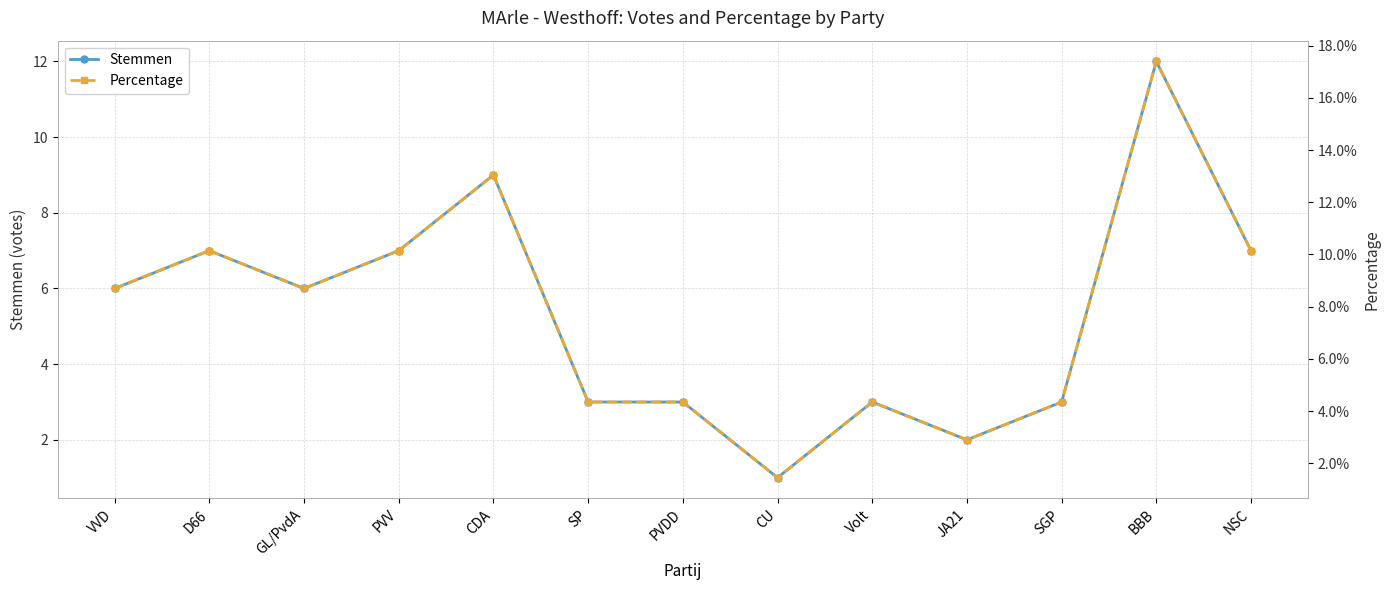

The value of Stemmen at SP is 3.0. True or false?

True